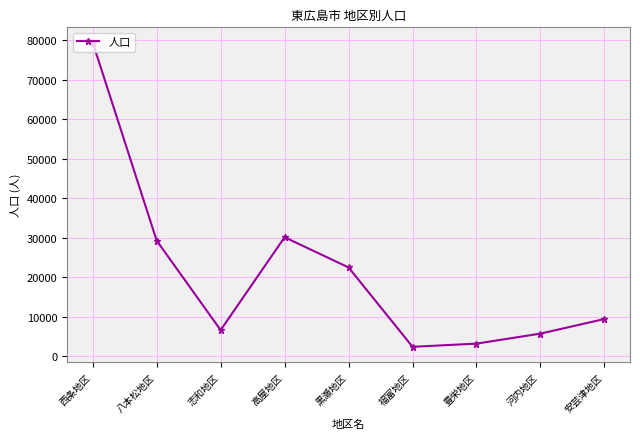

Is it true that the value at 西条地区 is 138624?

False